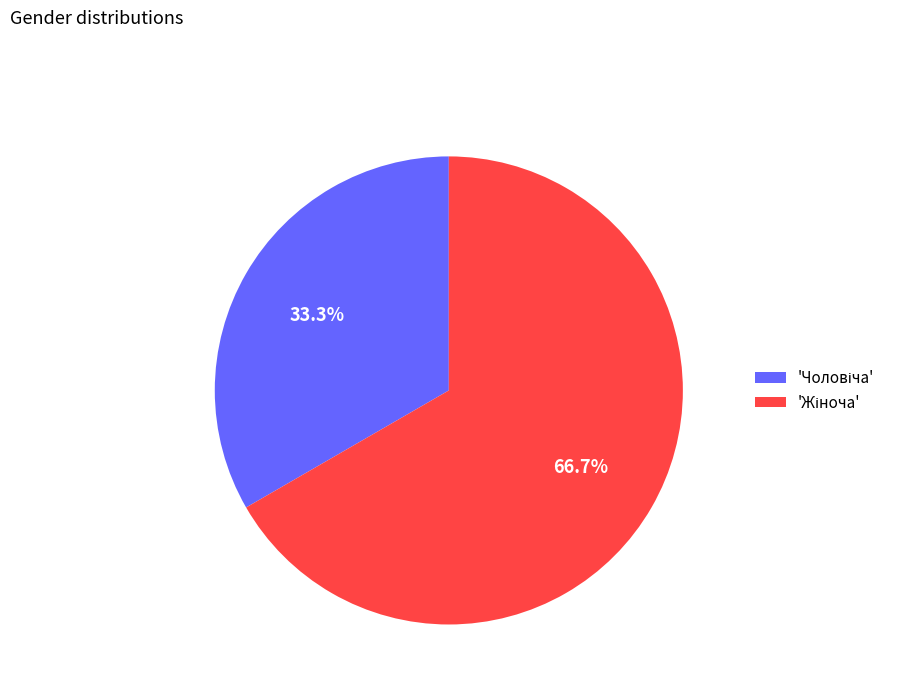

Is there any slice that represents more than half of the pie?

Yes